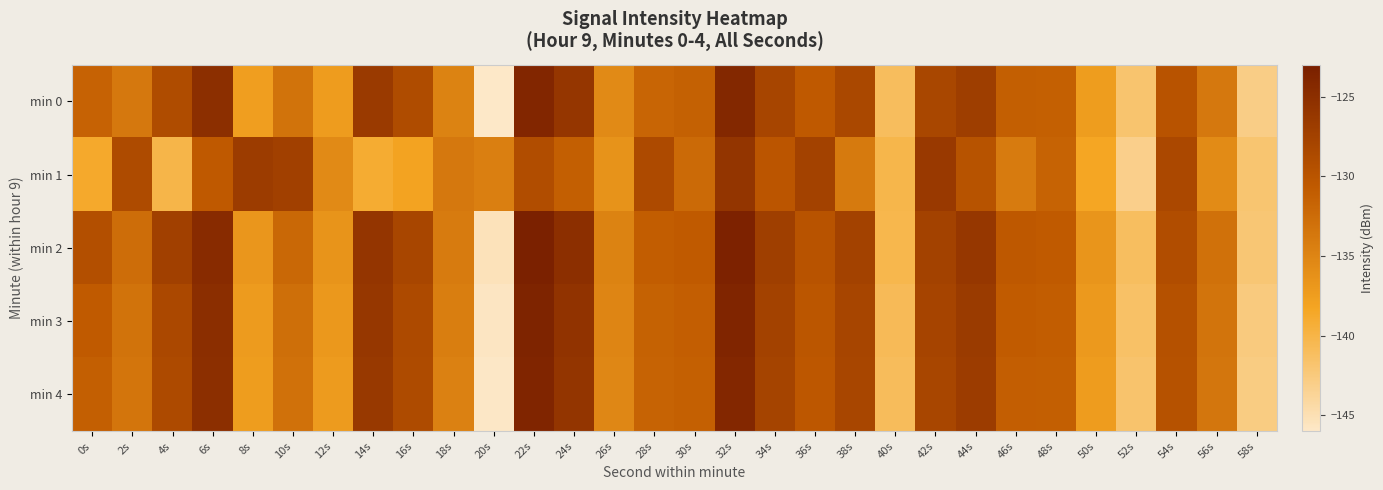

Which series has the widest spread of values?

min 0